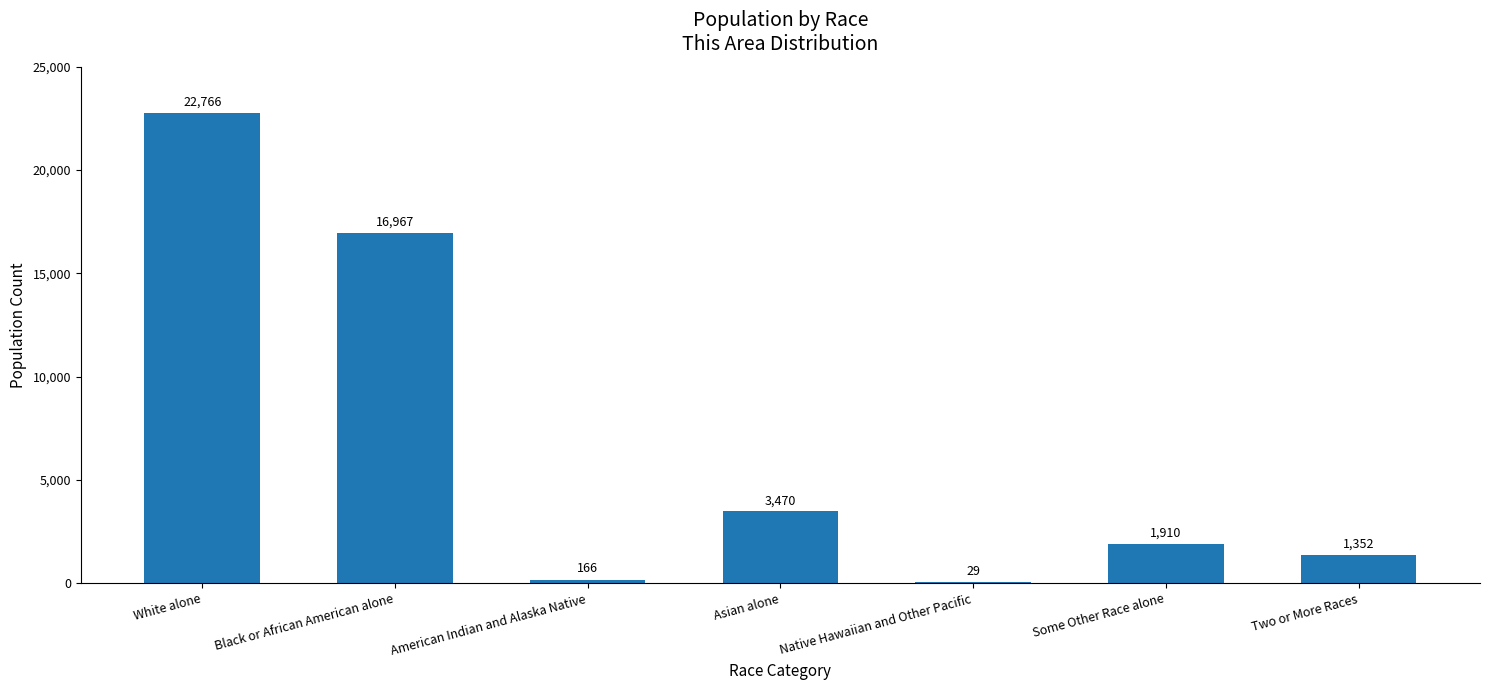

How many distinct data groups are displayed?

1